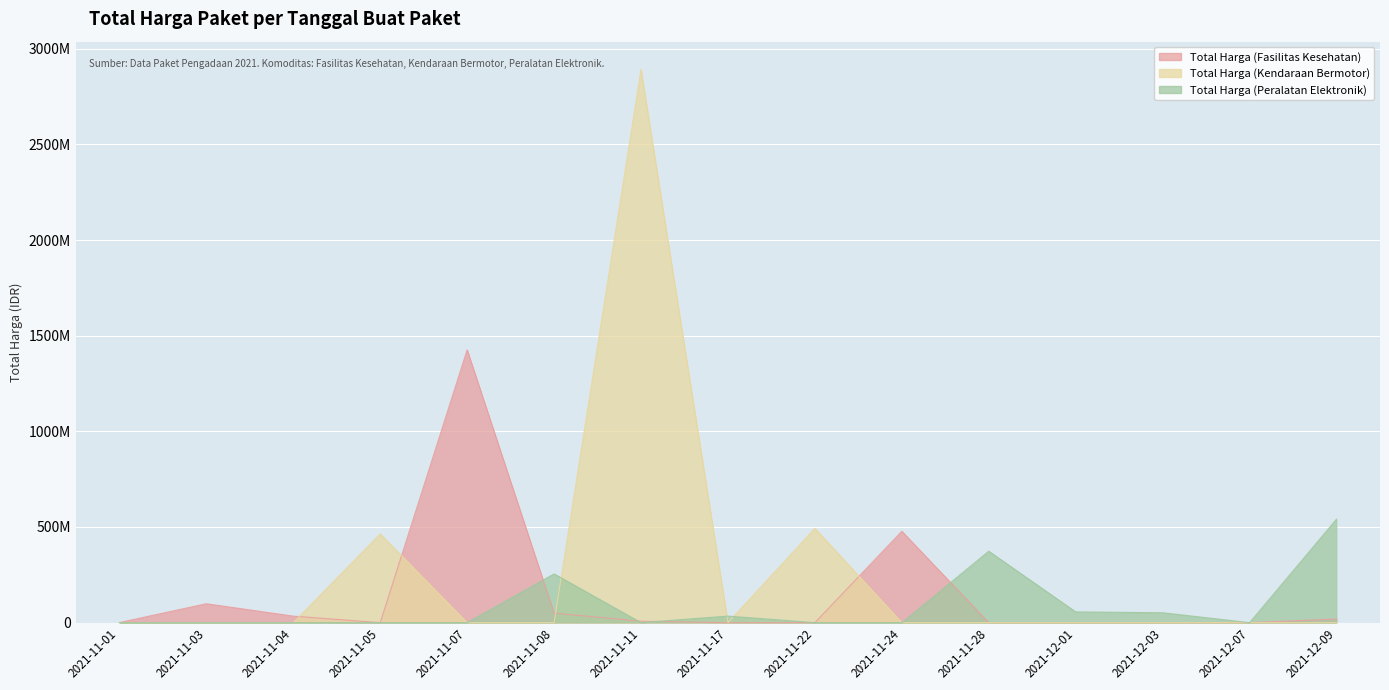

After their last crossing, which series has the higher values: Total Harga (Fasilitas Kesehatan) or Total Harga (Peralatan Elektronik)?

Total Harga (Peralatan Elektronik)